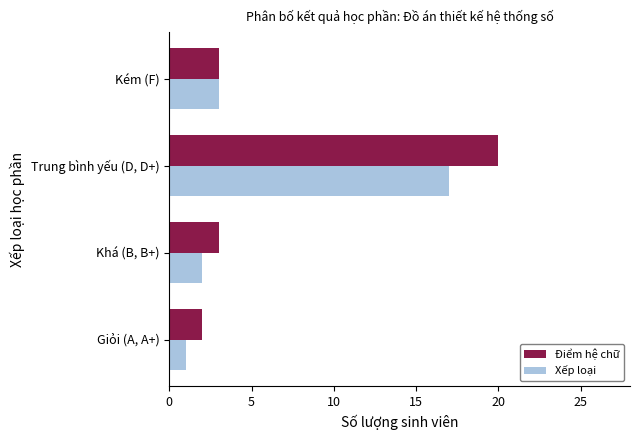

True or false: Điểm hệ chữ has a value of 3 at Khá (B, B+).

True